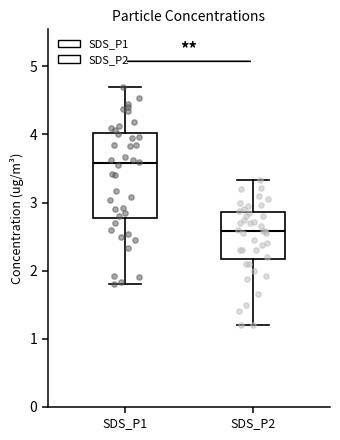

Which box's median line is the highest?

SDS_P1